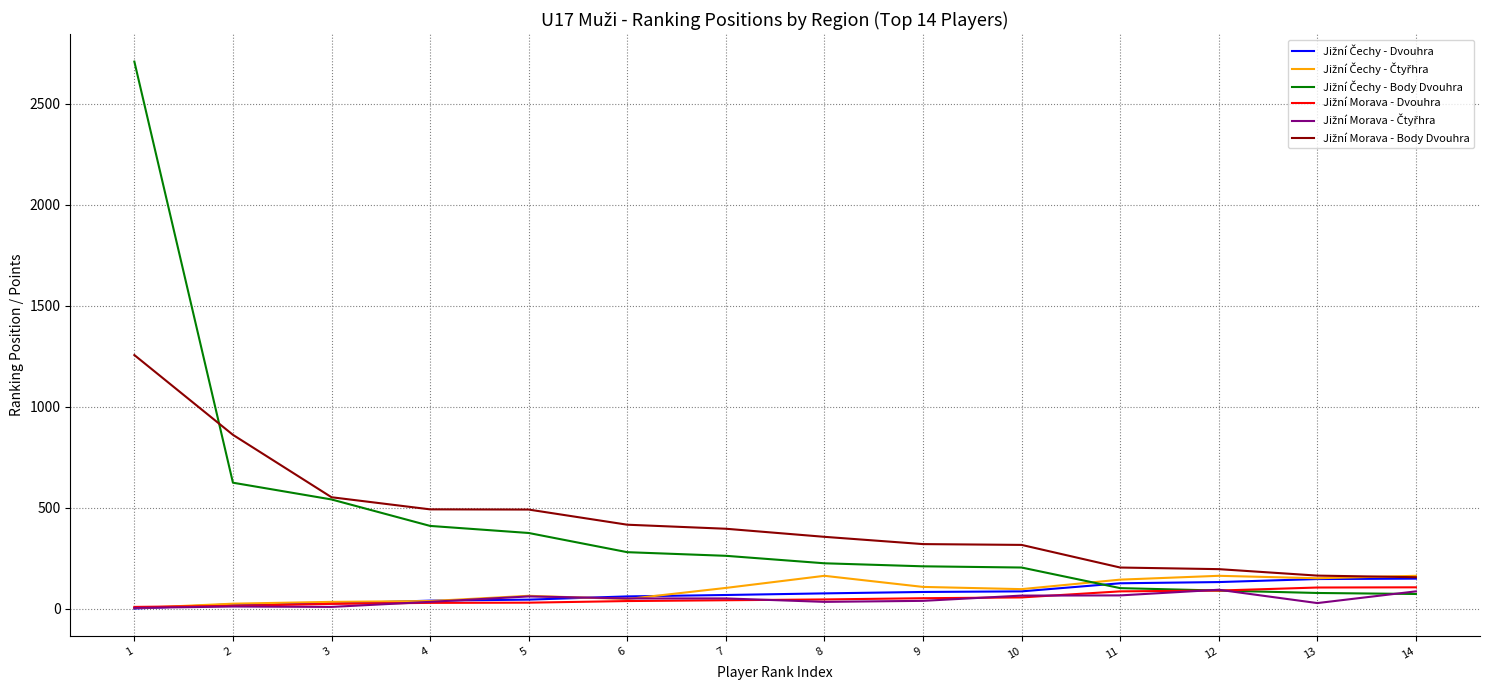

What is the greatest value displayed?

2709